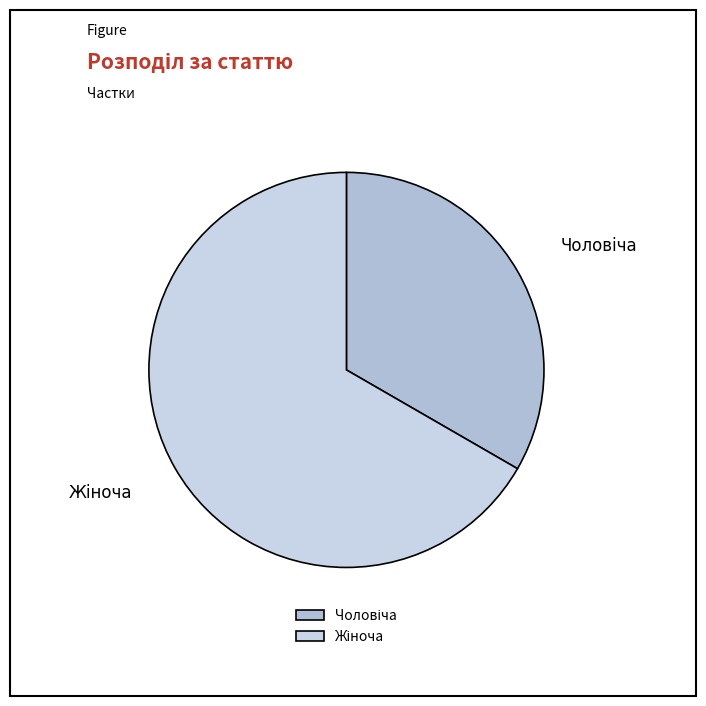

Is there a majority slice in this chart?

Yes